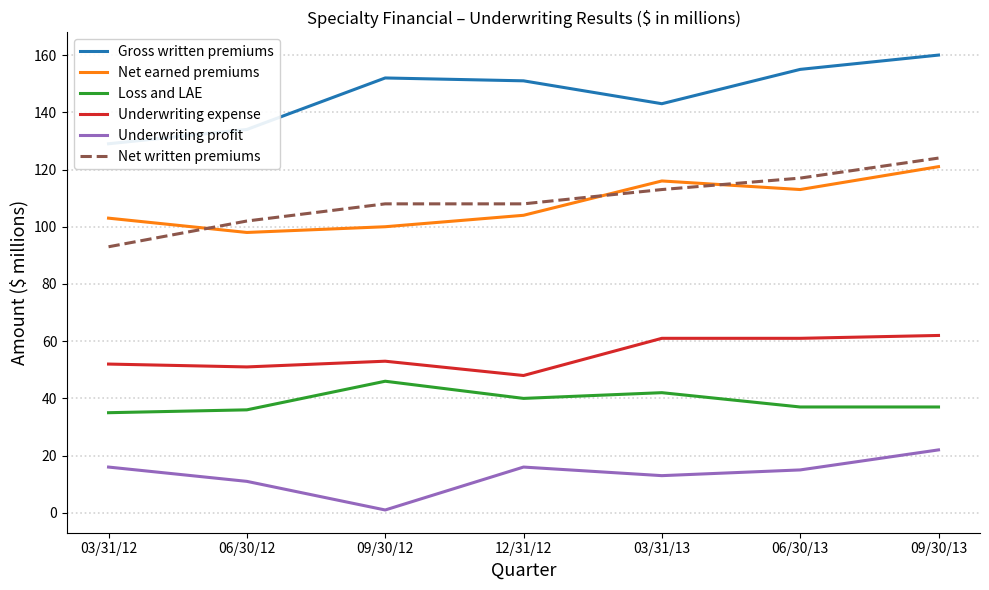

What is the difference between the Underwriting profit values at 03/31/12 and 06/30/13?

1